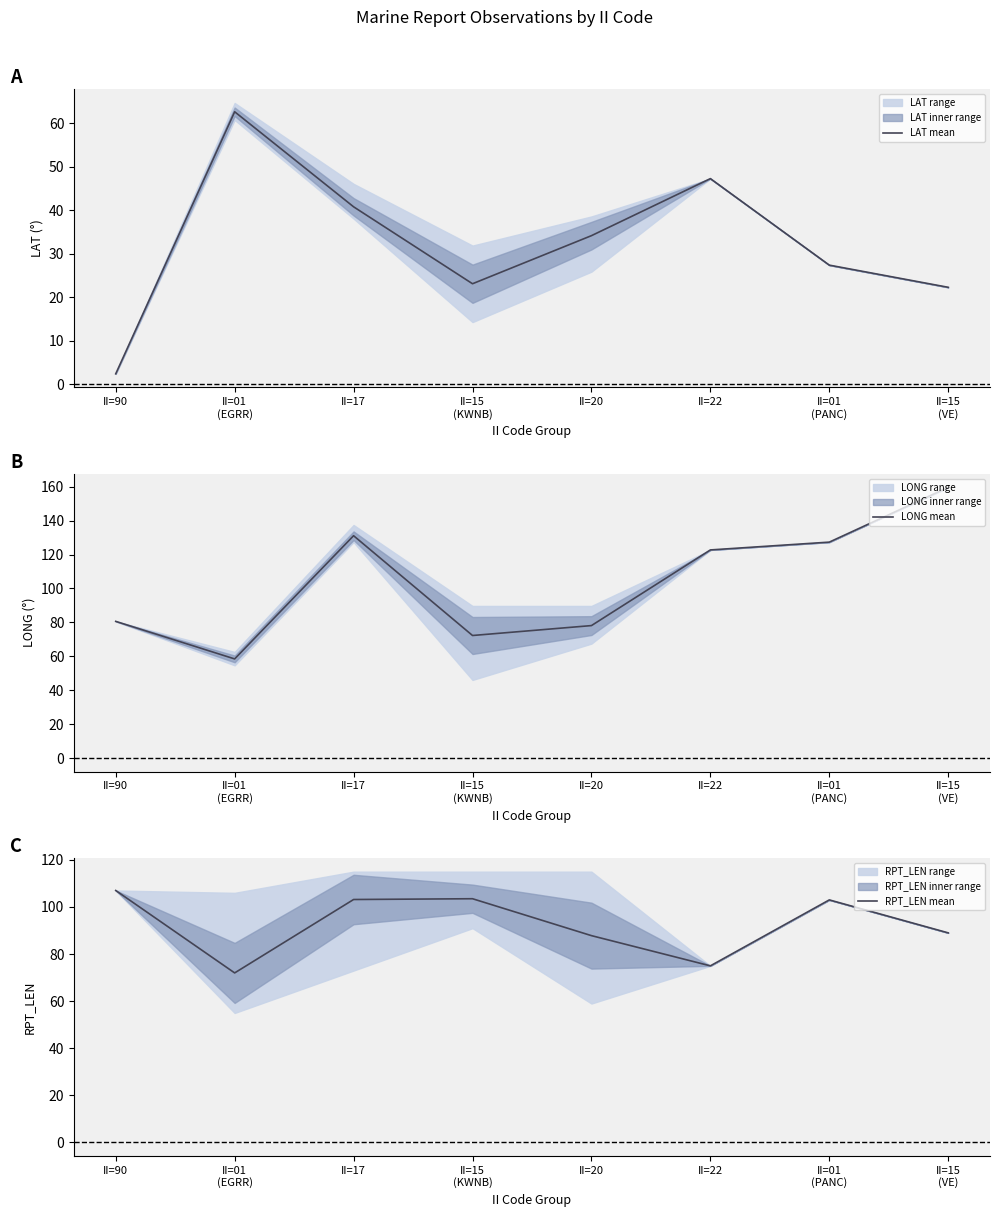

At which category does the chart reach its minimum across all series?

II=90